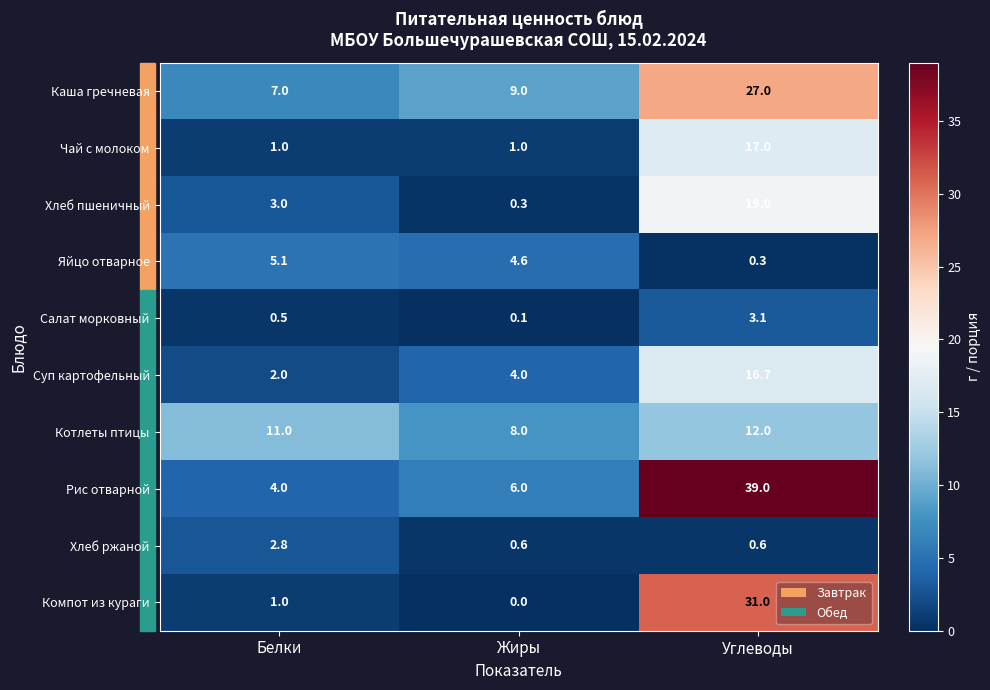

At which category is the sum across all series the highest?

Углеводы